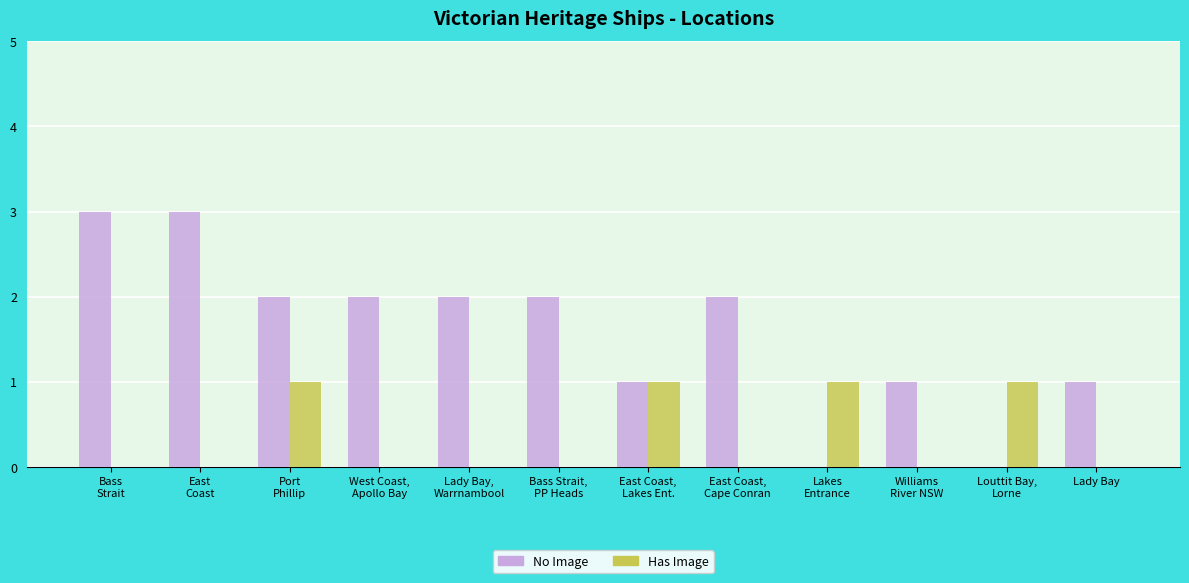

Count the Has Image values in the range 0 to 1.

12